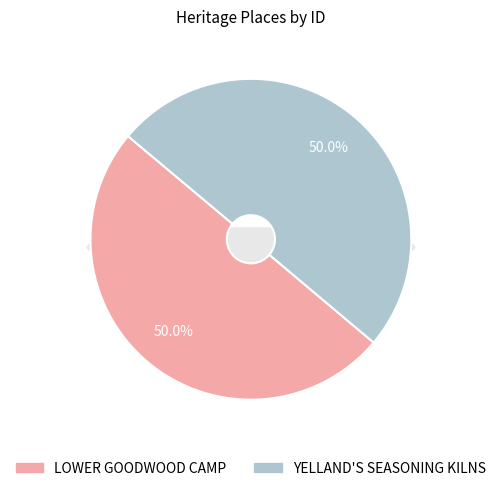

What is the ratio of the value at YELLAND'S SEASONING KILNS to the value at LOWER GOODWOOD CAMP?

1.0